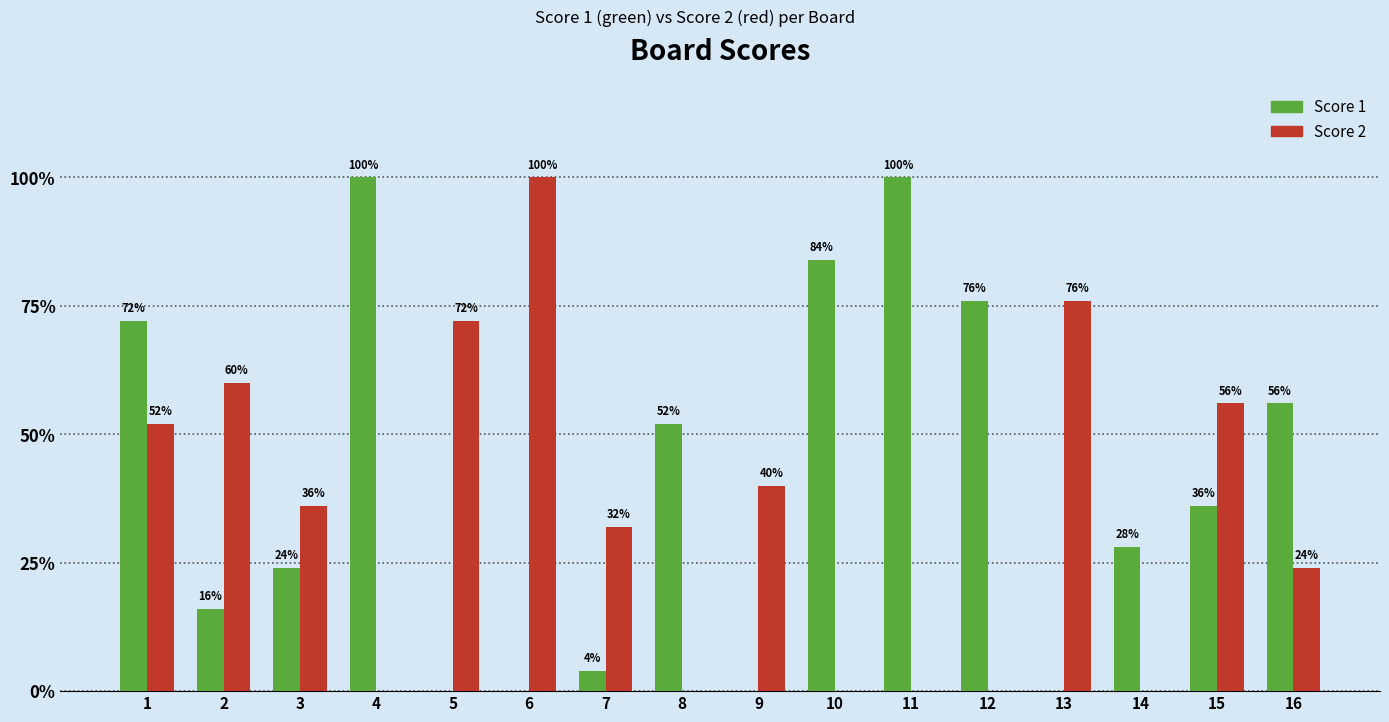

Reading left to right, transcribe all the data shown in this chart.

Score 1: 1=18	2=4	3=6	4=25	5=0	6=0	7=1	8=13	9=0	10=21	11=25	12=19	13=0	14=7	15=9	16=14
Score 2: 1=13	2=15	3=9	4=0	5=18	6=25	7=8	8=0	9=10	10=0	11=0	12=0	13=19	14=0	15=14	16=6